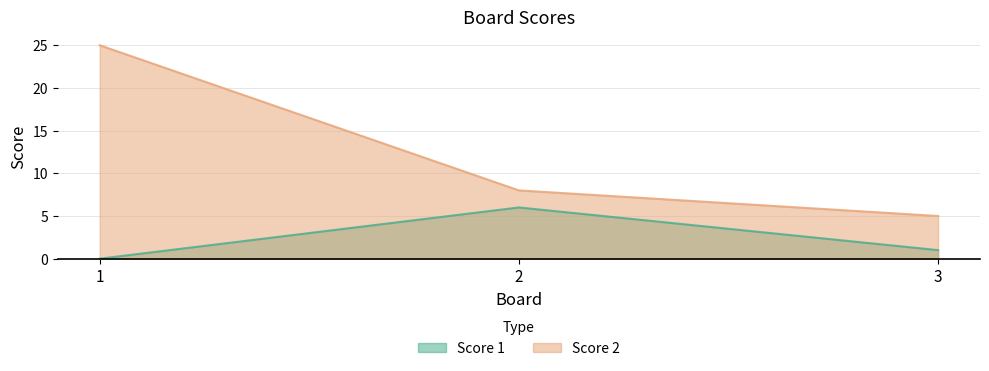

Between 1 and 2, which is larger?

2